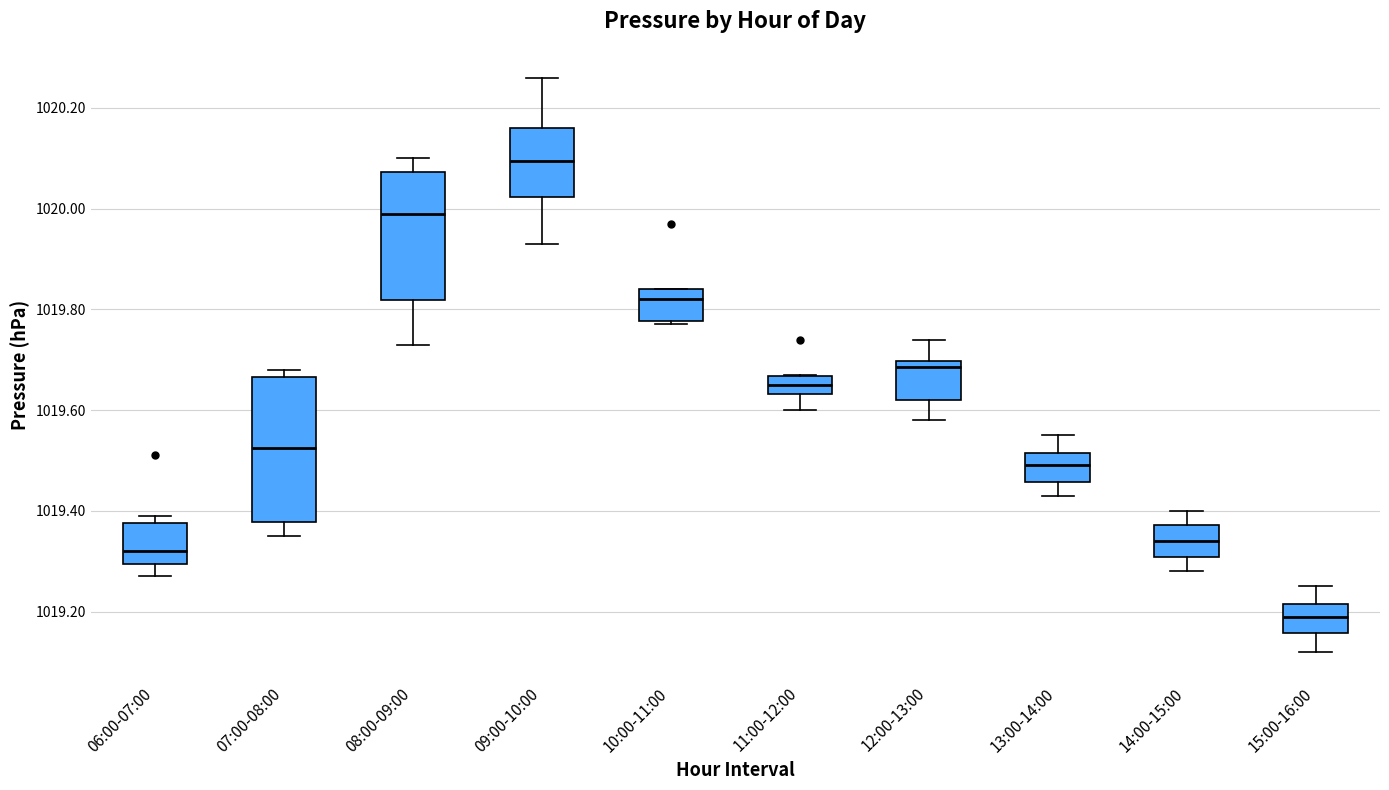

Which box has the lowest median line?

15:00-16:00